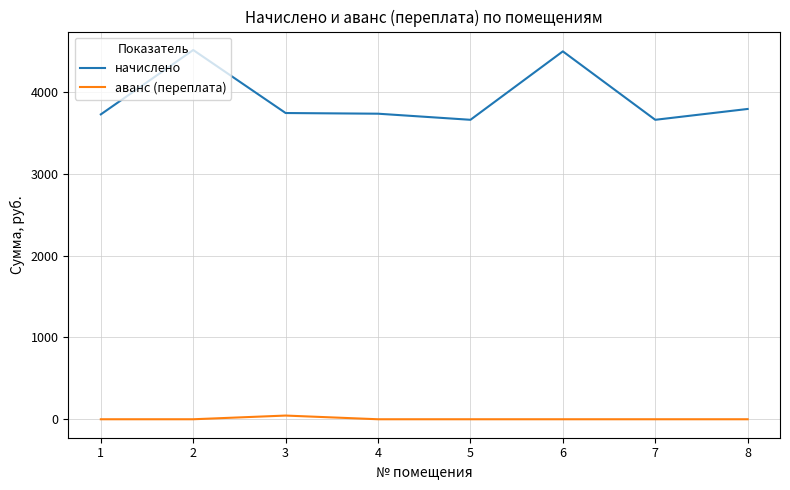

What is the difference between the maximum and minimum values in the начислено series?

852.8